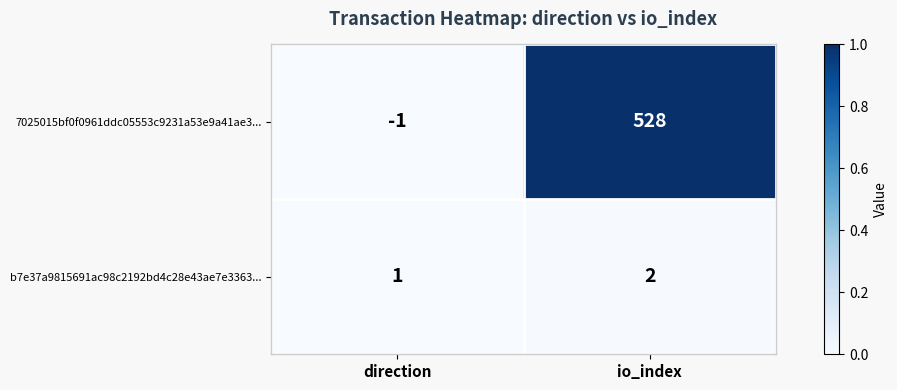

At which label is b7e37a9815691ac98c2192bd4c28e43ae7e3363... closest to 1?

direction